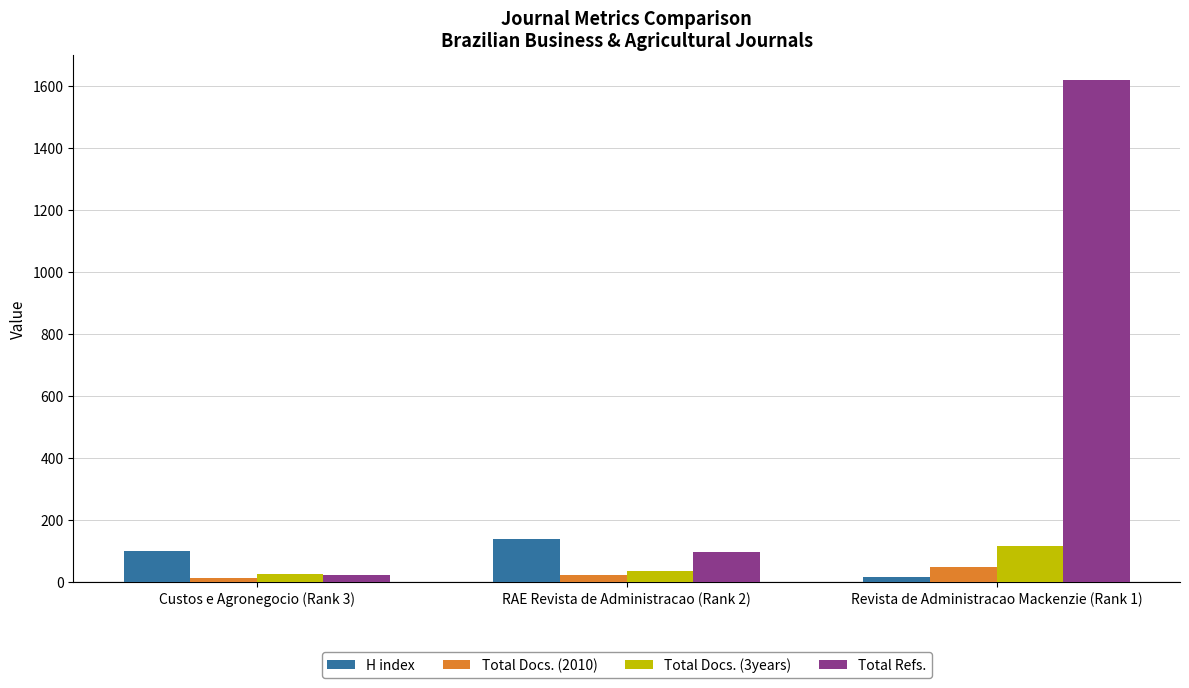

Reading left to right, transcribe all the data shown in this chart.

H index: Custos e Agronegocio (Rank 3)=101	RAE Revista de Administracao (Rank 2)=140	Revista de Administracao Mackenzie (Rank 1)=15
Total Docs. (2010): Custos e Agronegocio (Rank 3)=14	RAE Revista de Administracao (Rank 2)=23	Revista de Administracao Mackenzie (Rank 1)=48
Total Docs. (3years): Custos e Agronegocio (Rank 3)=24	RAE Revista de Administracao (Rank 2)=35	Revista de Administracao Mackenzie (Rank 1)=115
Total Refs.: Custos e Agronegocio (Rank 3)=21	RAE Revista de Administracao (Rank 2)=97	Revista de Administracao Mackenzie (Rank 1)=1620